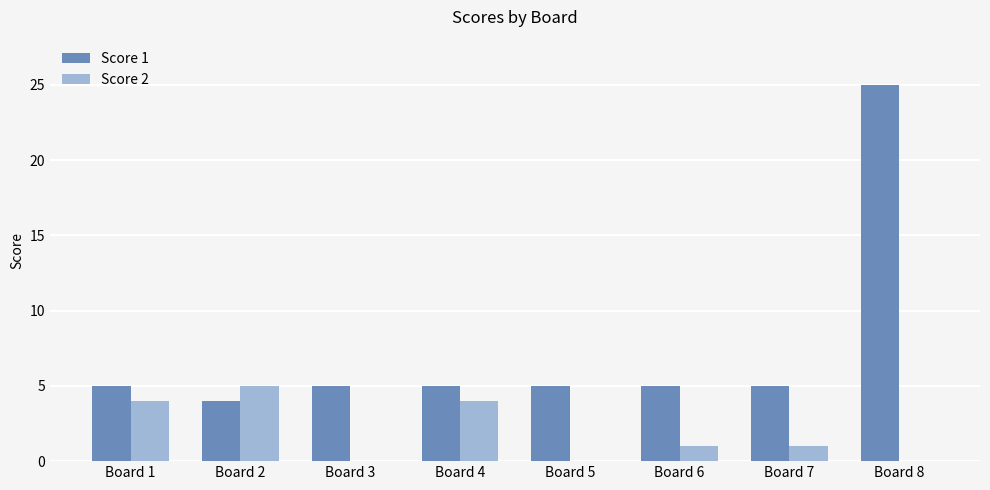

Which series changed the most between Board 2 and Board 7?

Score 2